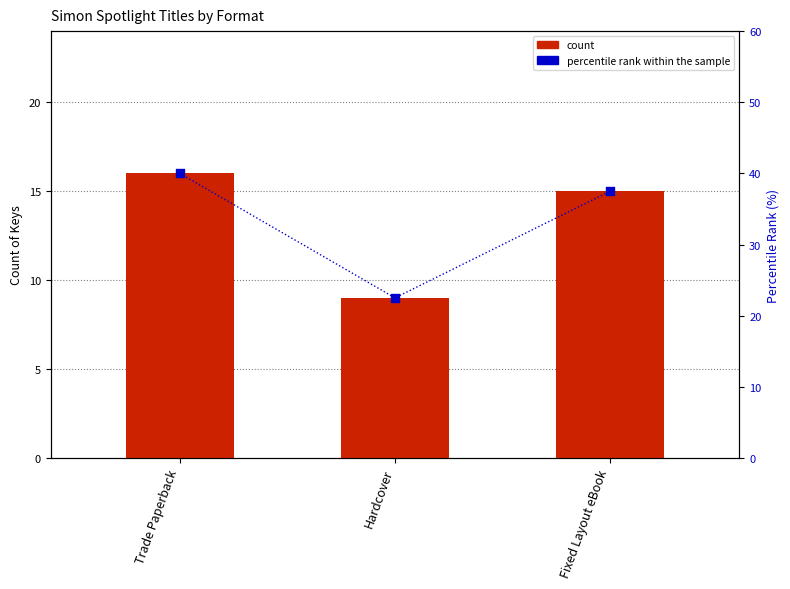

Which series reaches the minimum Y coordinate?

count